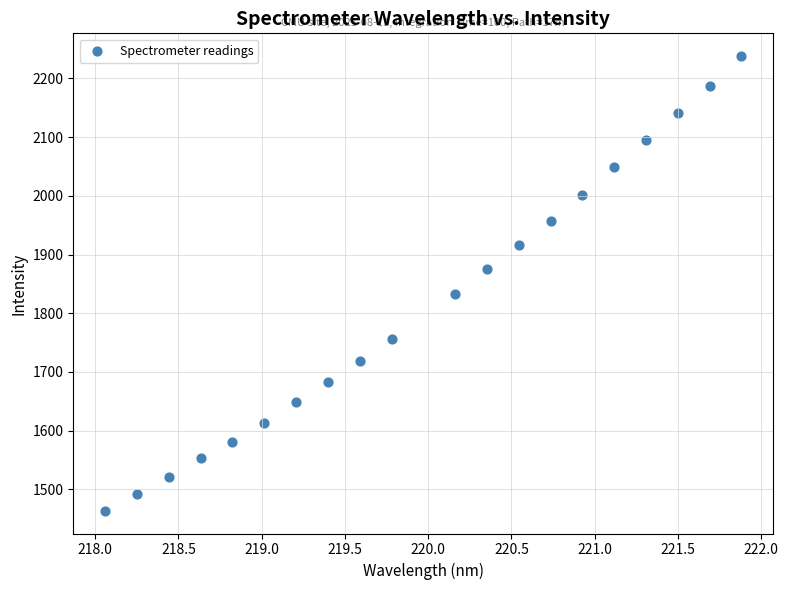

What is the range of Y values (max minus min)?

774.7